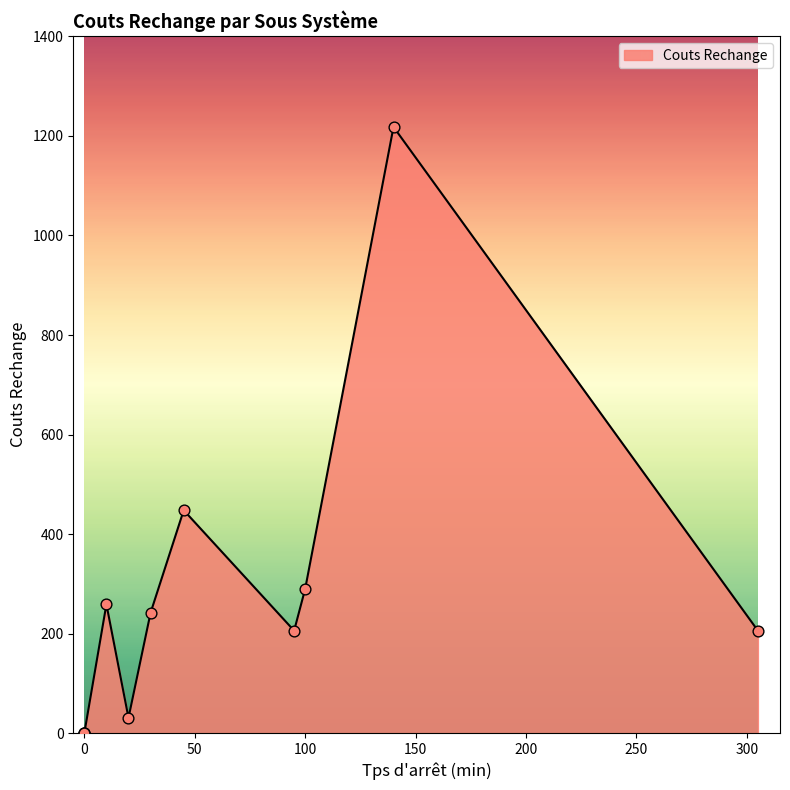

Between R6 and R5, which is larger?

R5